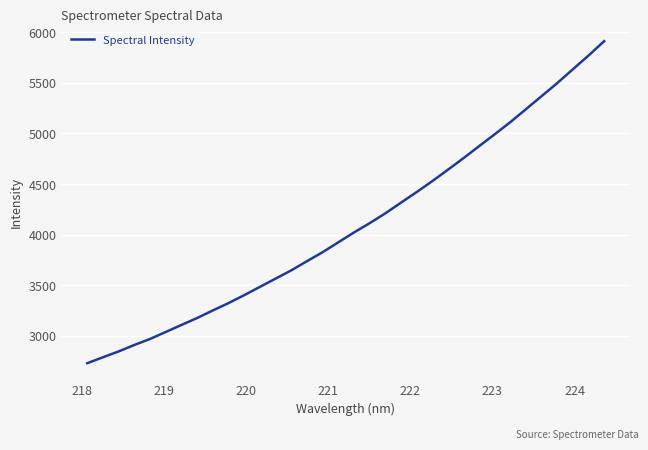

What is the smallest value displayed?

2731.3